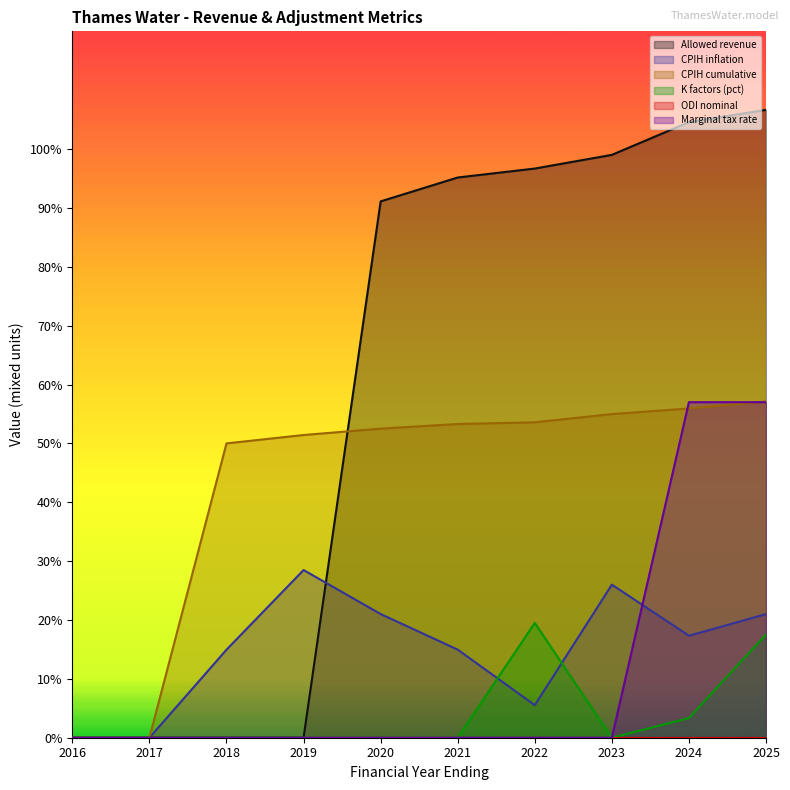

What is the value of the CPIH cumulative point at the 6th from the left?

53.3